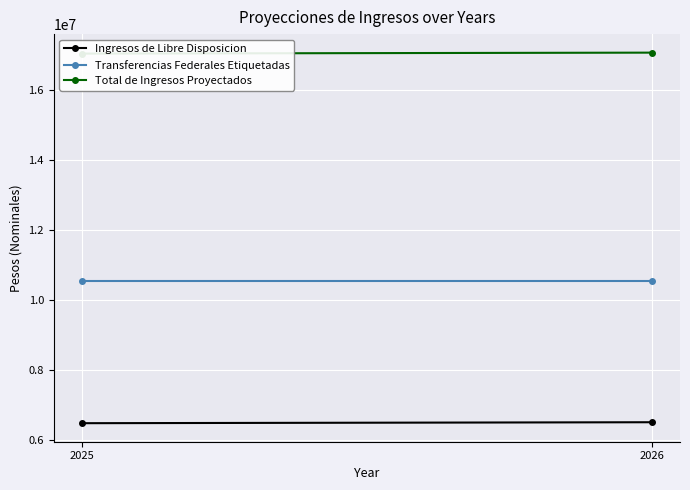

Is this an area chart (filled region under the line)?

No